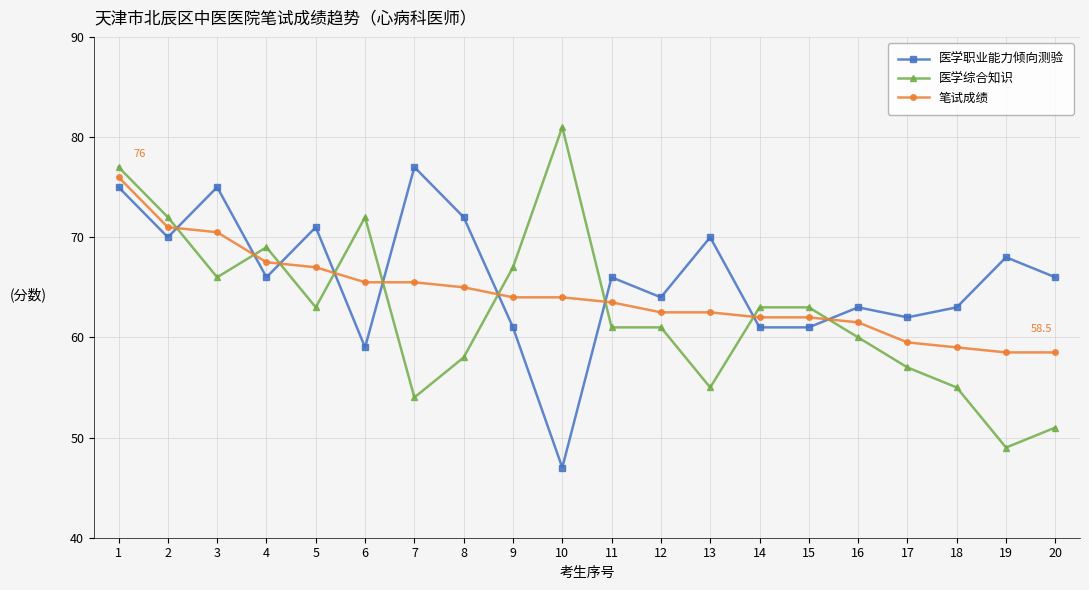

What are all the series names shown in the legend?

医学职业能力倾向测验, 医学综合知识, 笔试成绩